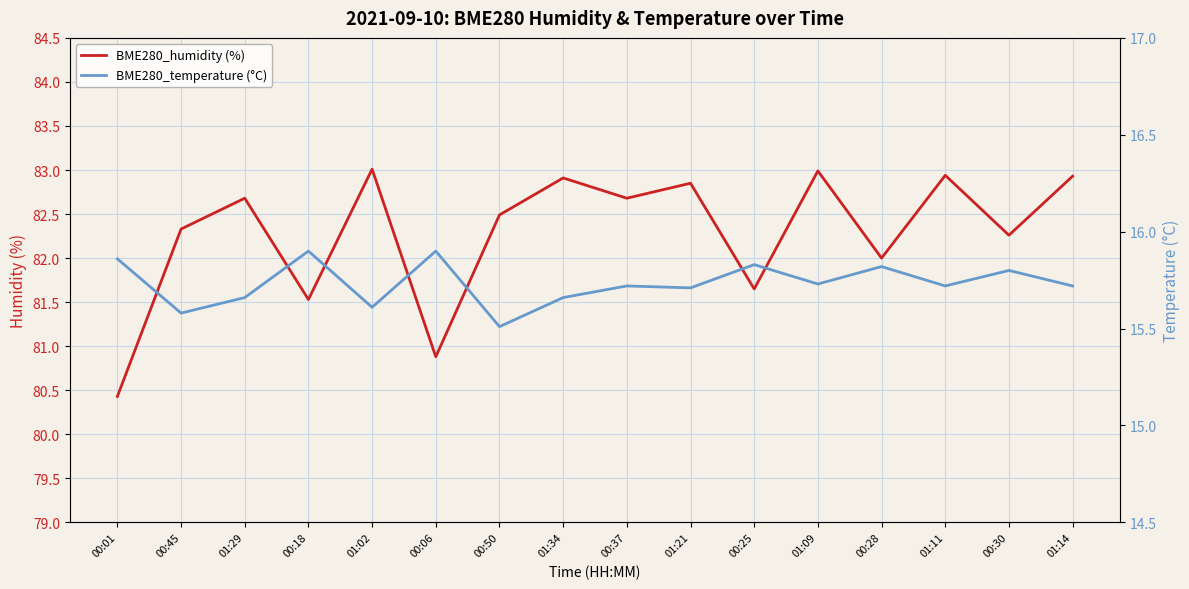

Which series has the largest total across all categories?

BME280_humidity (%)